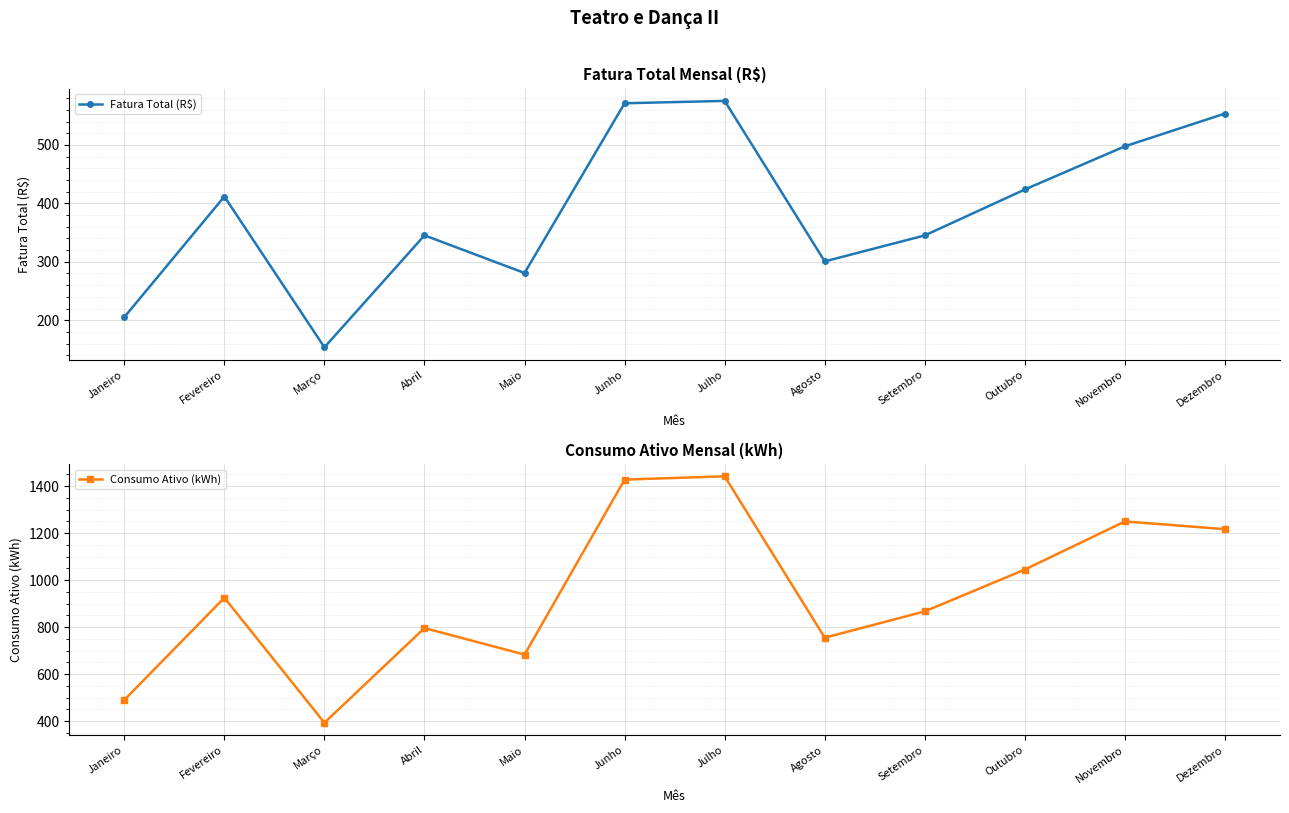

Reading left to right, list all the values displayed in this chart.

Fatura Total (R$): Janeiro=205.3	Fevereiro=411.8	Março=153.6	Abril=345.3	Maio=280.9	Junho=571.5	Julho=575.5	Agosto=300.7	Setembro=345.2	Outubro=423.8	Novembro=497.8	Dezembro=553.8
Consumo Ativo (kWh): Janeiro=490.0	Fevereiro=925.0	Março=393.0	Abril=796.0	Maio=683.0	Junho=1428.0	Julho=1442.0	Agosto=755.0	Setembro=867.0	Outubro=1045.0	Novembro=1250.0	Dezembro=1217.0